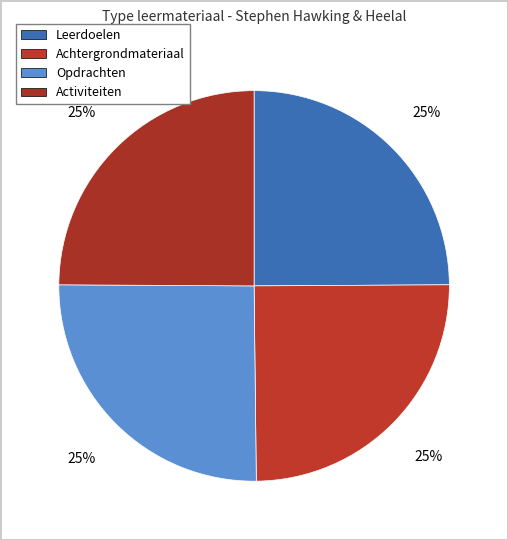

Is the sum of Leerdoelen and Activiteiten greater than half?

No